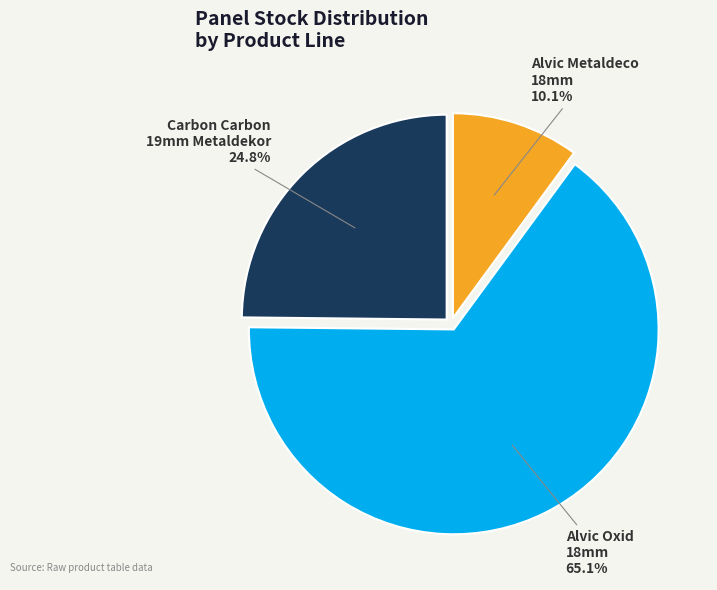

What percentage is NOT represented by Carbon Carbon 19mm Metaldekor?

75.2%